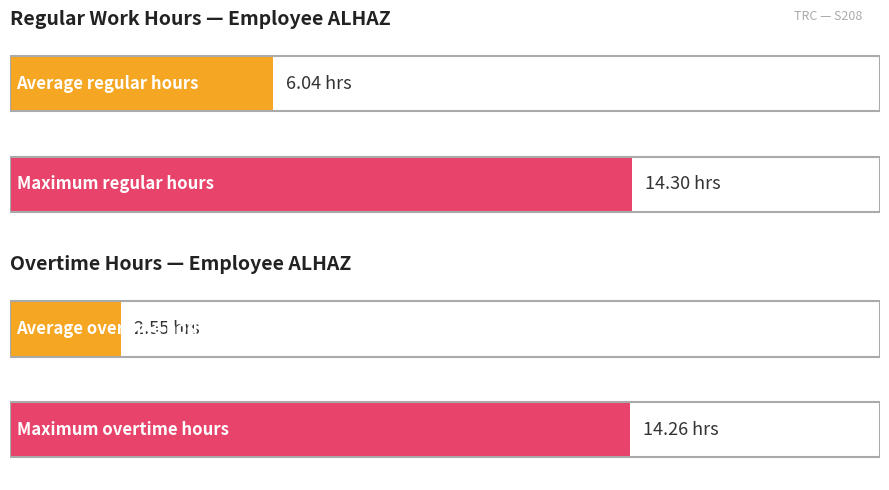

What is the highest value of the Overtime Hours series?

14.3